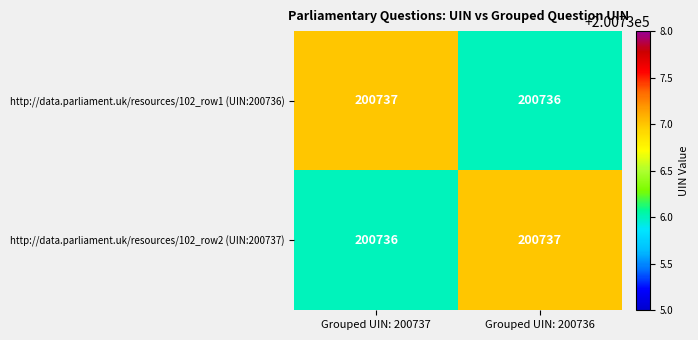

Count the number of data series in this chart.

2